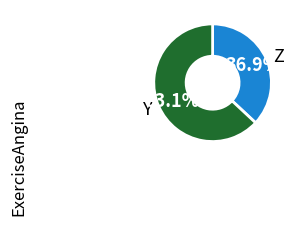

To the nearest percent, what is the average slice percentage?

50%